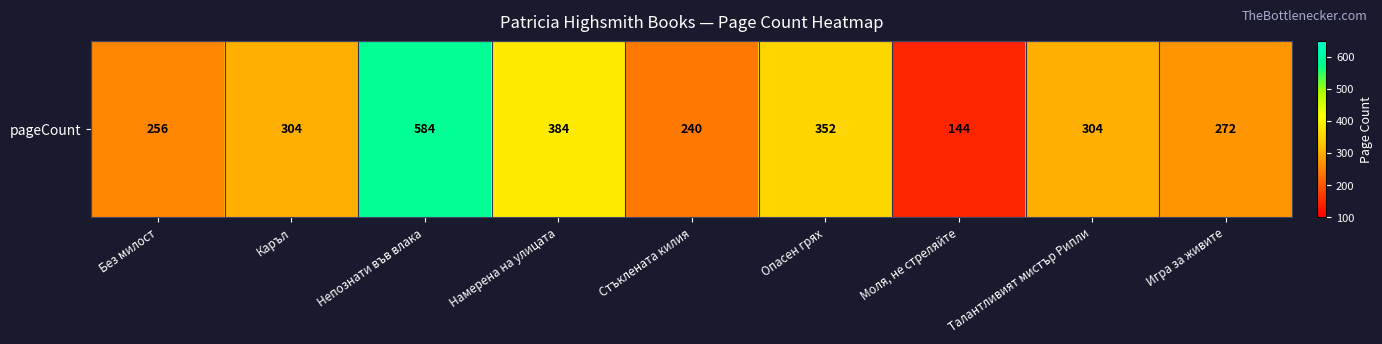

The value at Игра за живите is 272. True or false?

True